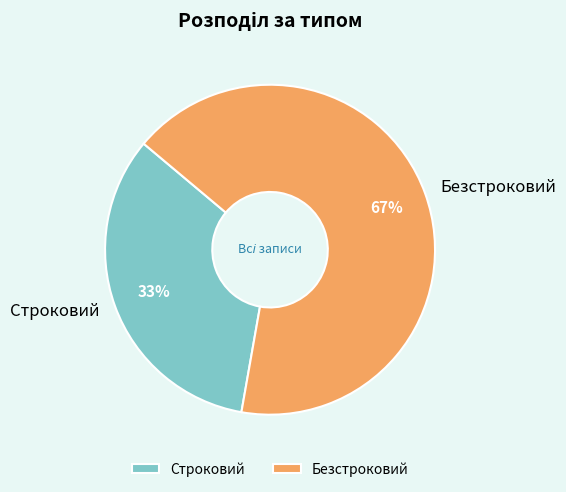

Which slice is the largest?

Безстроковий